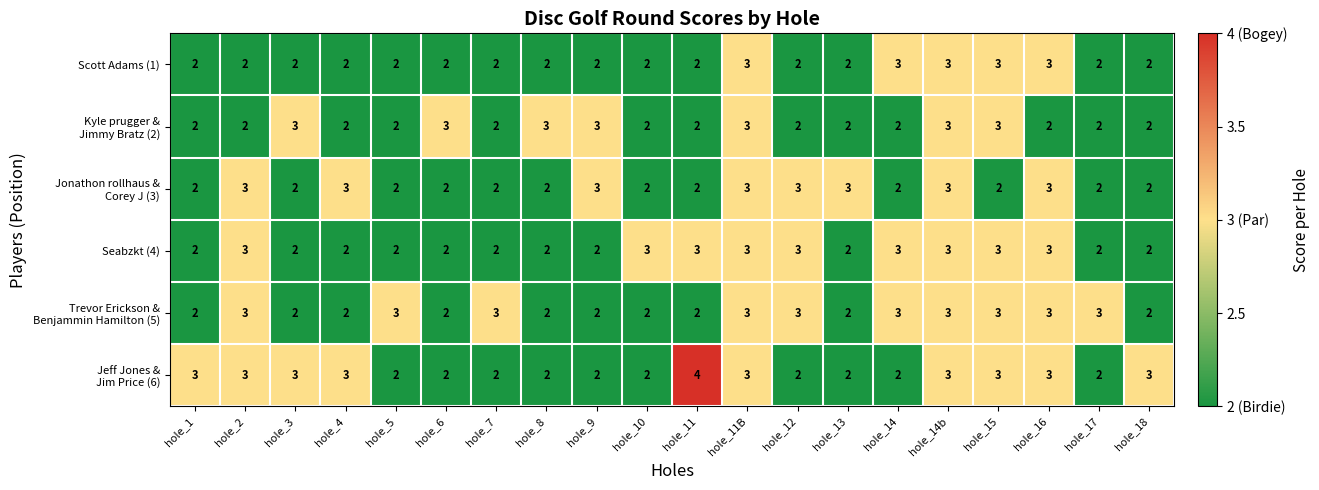

Which label corresponds to the largest value in the chart?

hole_11